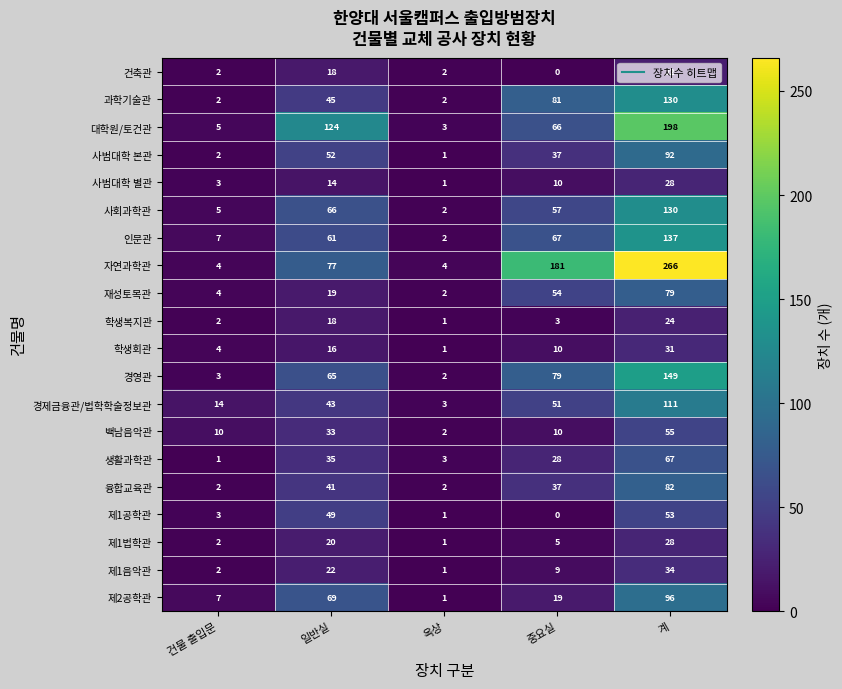

What is the difference between the maximum and minimum values in the 제1음악관 series?

33